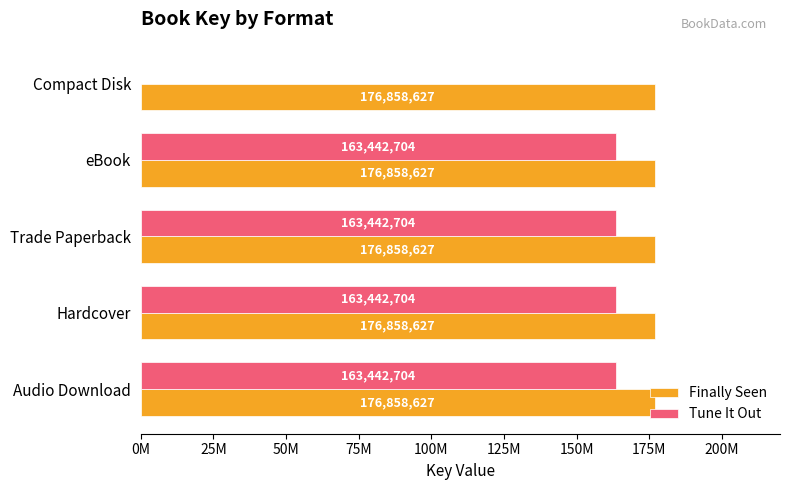

What are all the series names shown in the legend?

Finally Seen, Tune It Out